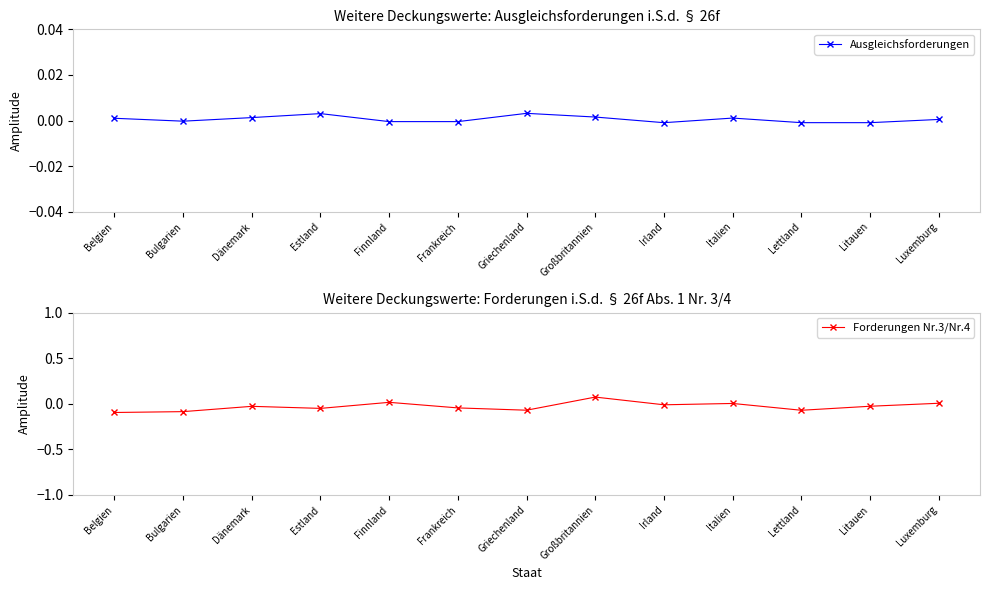

Reading left to right, transcribe all the data shown in this chart.

Ausgleichsforderungen: Belgien=0.0	Bulgarien=-0.0	Dänemark=0.0	Estland=0.0	Finnland=-0.0	Frankreich=-0.0	Griechenland=0.0	Großbritannien=0.0	Irland=-0.0	Italien=0.0	Lettland=-0.0	Litauen=-0.0	Luxemburg=0.0
Forderungen Nr.3/Nr.4: Belgien=-0.1	Bulgarien=-0.1	Dänemark=-0.0	Estland=-0.1	Finnland=0.0	Frankreich=-0.0	Griechenland=-0.1	Großbritannien=0.1	Irland=-0.0	Italien=0.0	Lettland=-0.1	Litauen=-0.0	Luxemburg=0.0